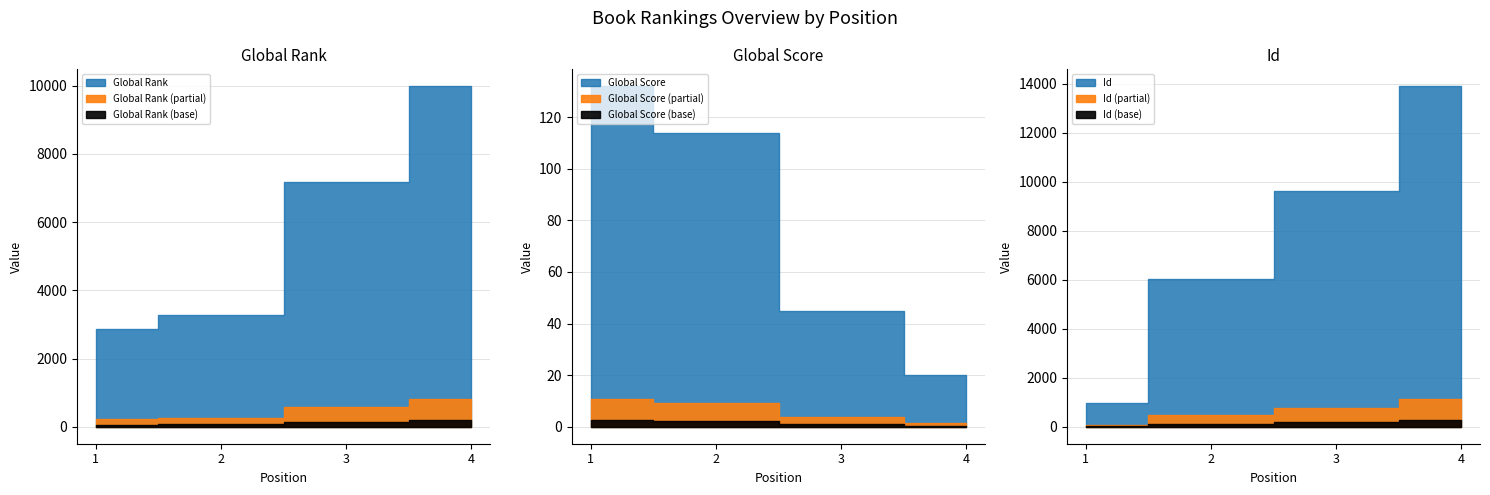

The Global Score series shows 114 at 2. True or false?

True